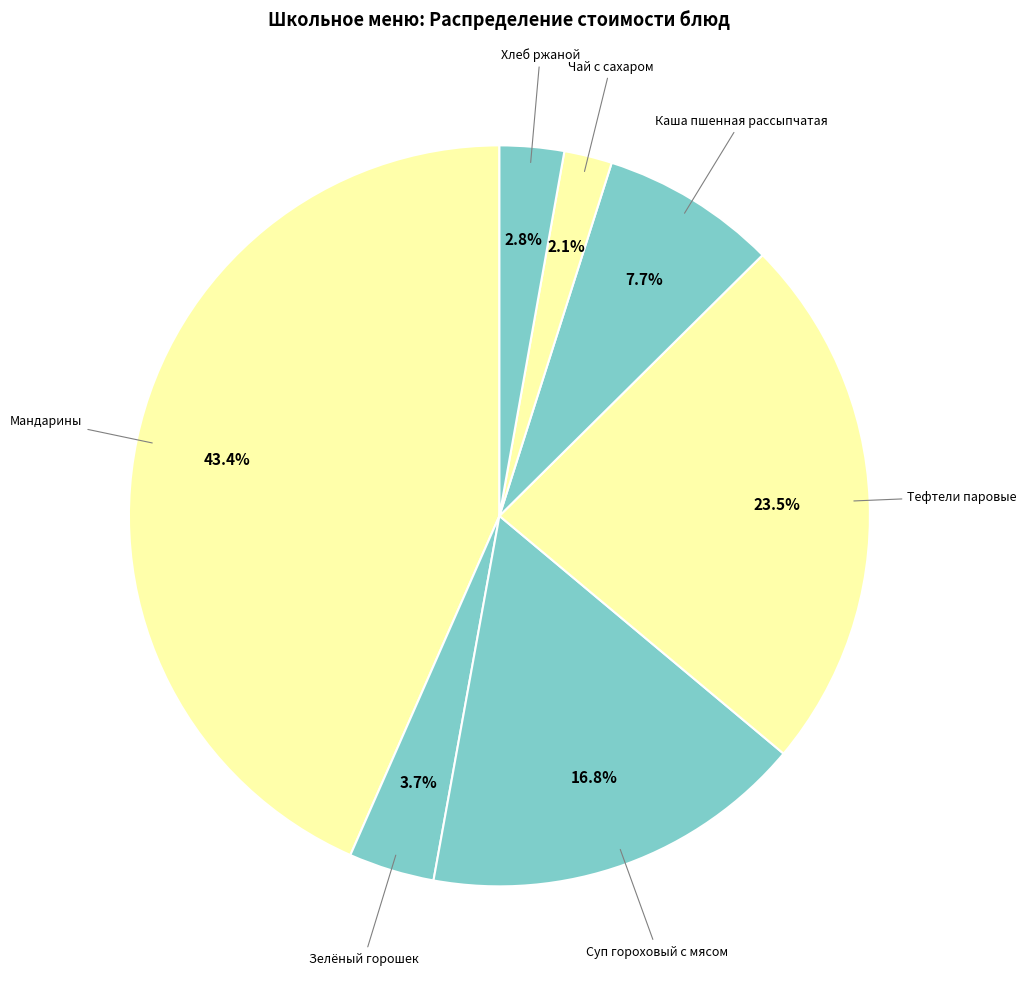

How many slices are in this pie chart?

7